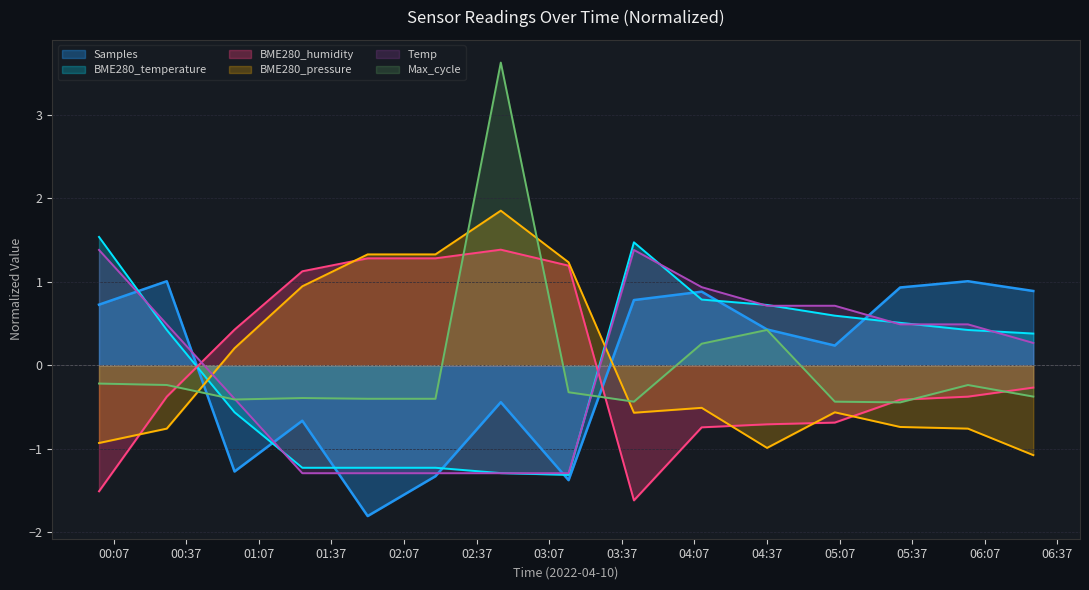

Does the chart display data point markers on the line(s)?

No